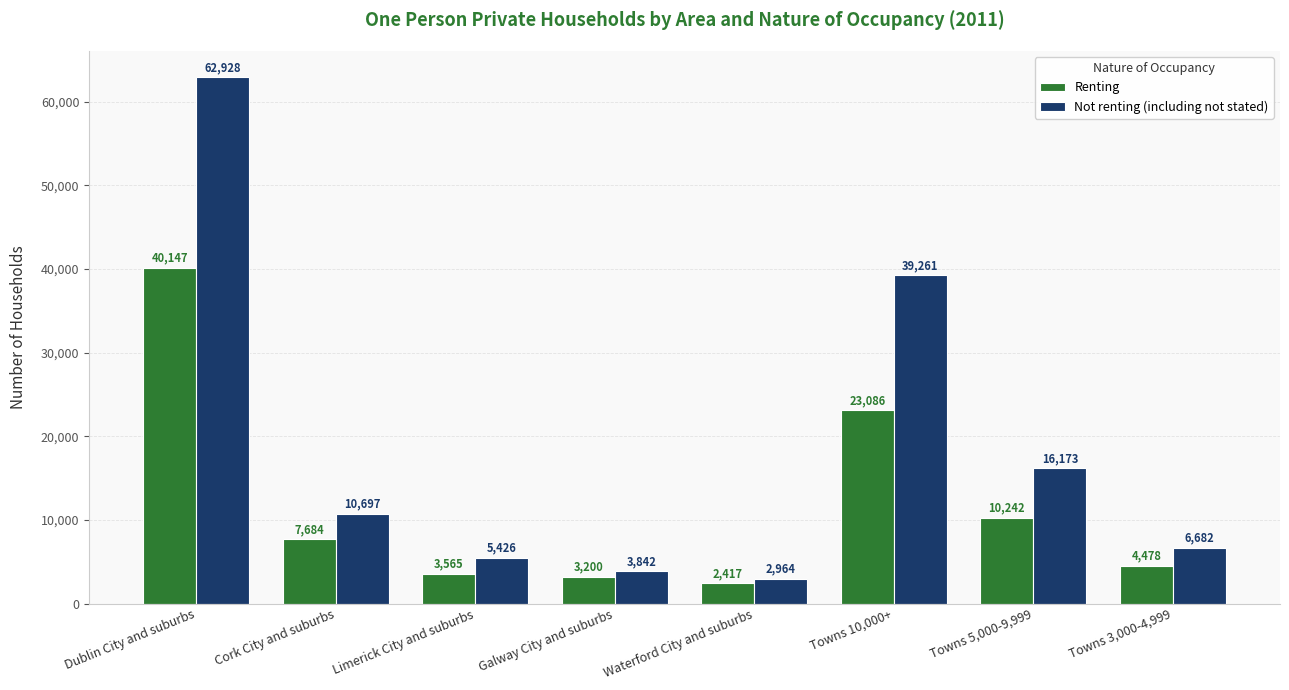

What is the label of the 4th bar from the left?

Galway City and suburbs